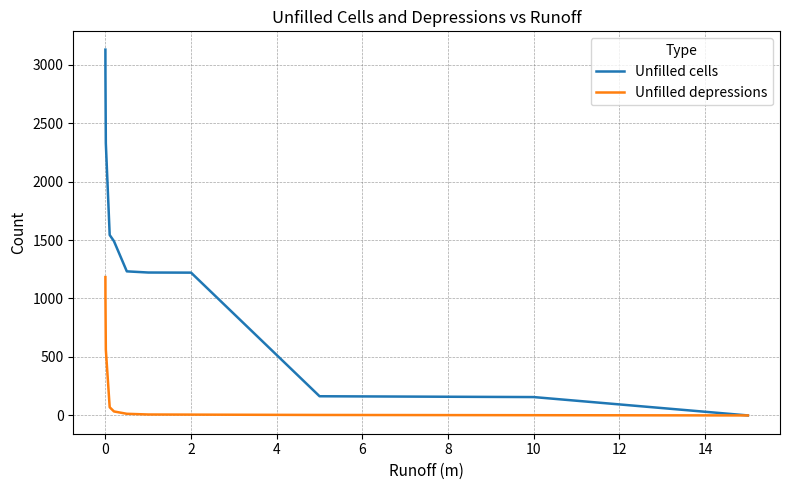

What is the maximum value for Unfilled depressions?

1183